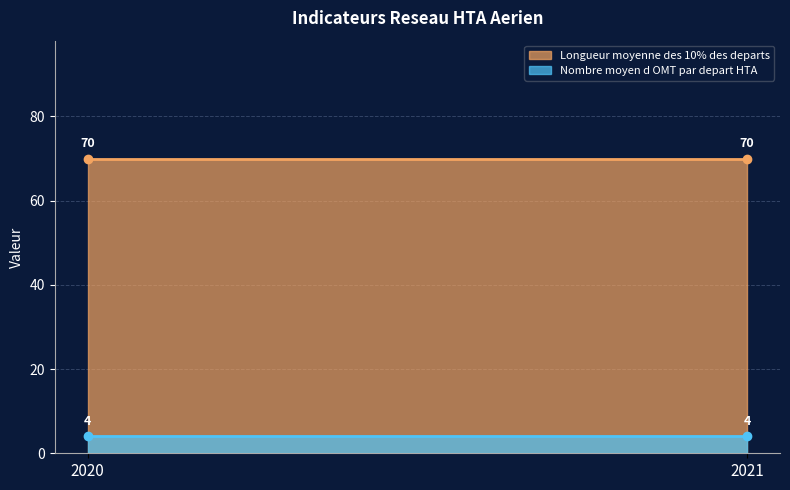

Between 2020 and 2021, which series saw the biggest shift?

Longueur moyenne des 10% des departs